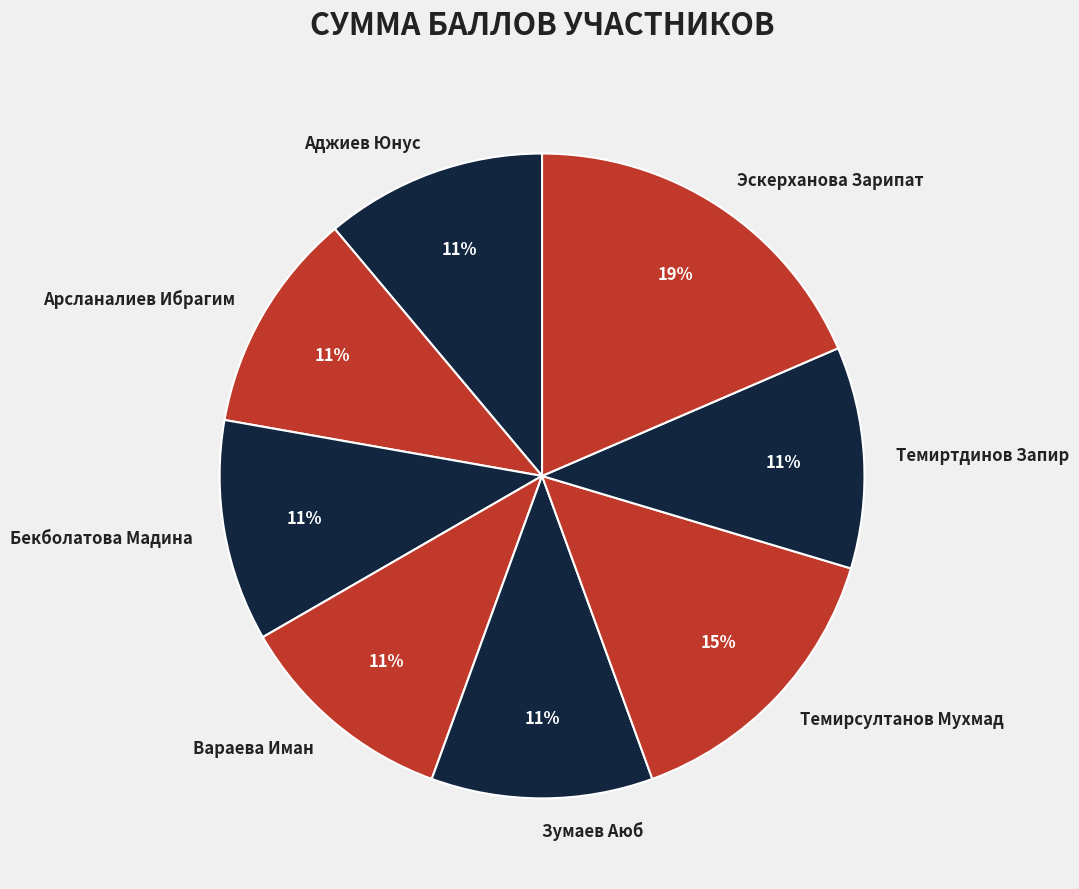

Combined, what portion of the pie is Аджиев Юнус and Темиртдинов Запир?

22.2%